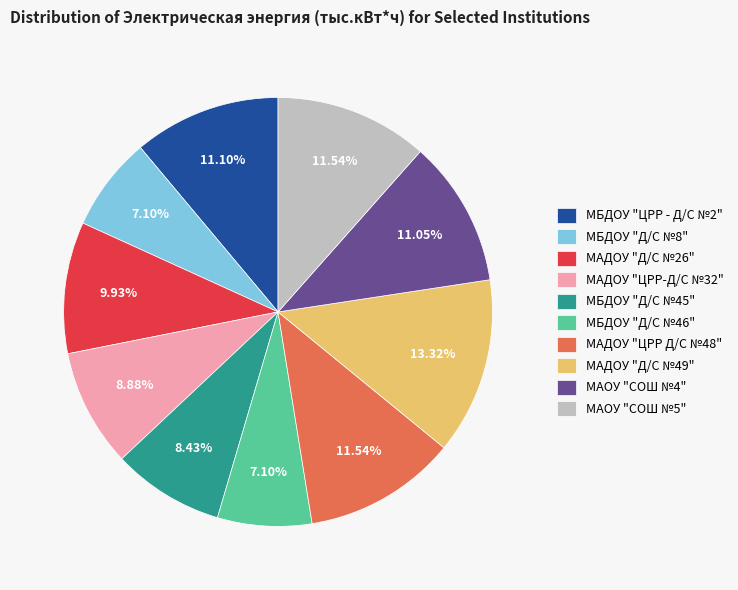

To the nearest percent, what portion does МБДОУ "Д/С №46" represent?

7%